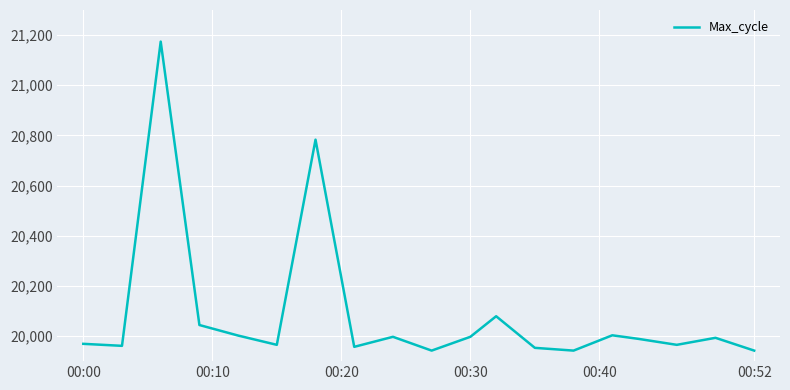

What is the difference between the maximum and minimum values?

1232